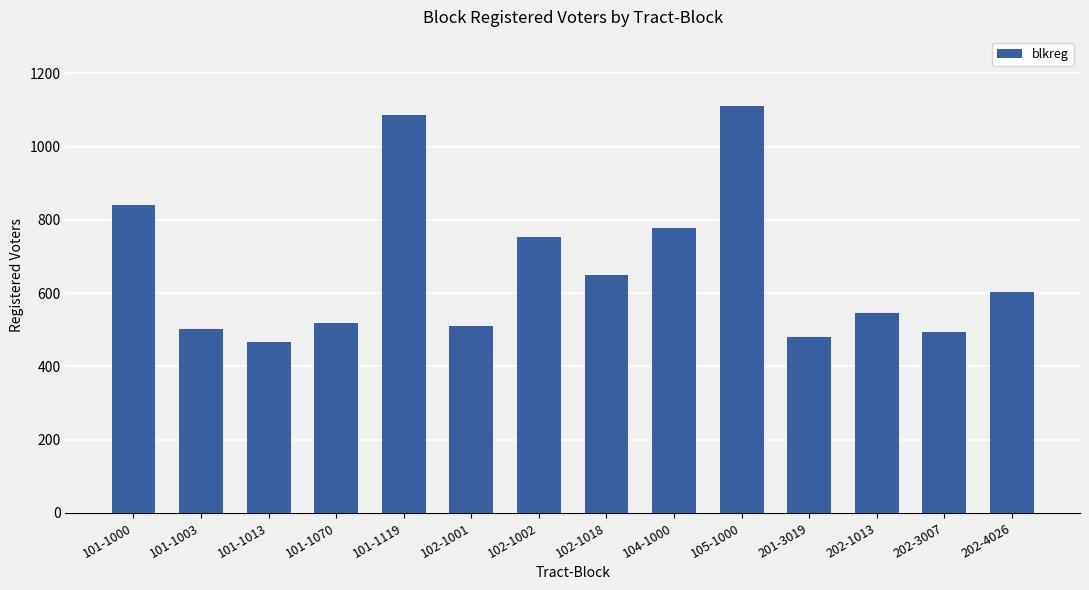

Reading right to left, what are all the values shown in this chart?

202-4026=602	202-3007=494	202-1013=546	201-3019=481	105-1000=1111	104-1000=778	102-1018=650	102-1002=752	102-1001=509	101-1119=1087	101-1070=518	101-1013=467	101-1003=502	101-1000=842